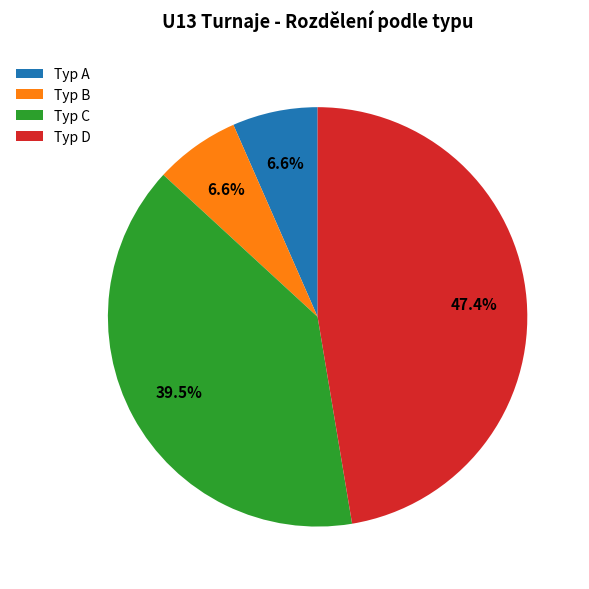

How many segments does this pie chart have?

4